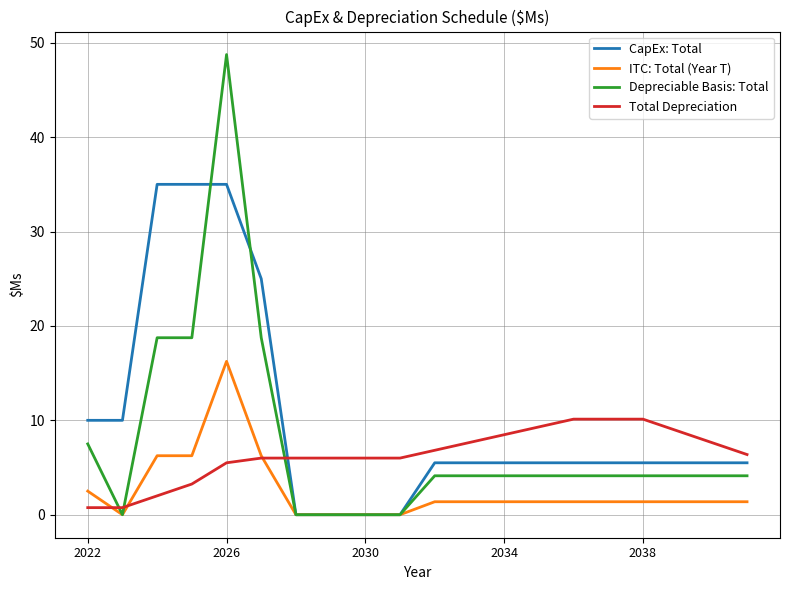

What is the lowest value of the Total Depreciation series?

0.8